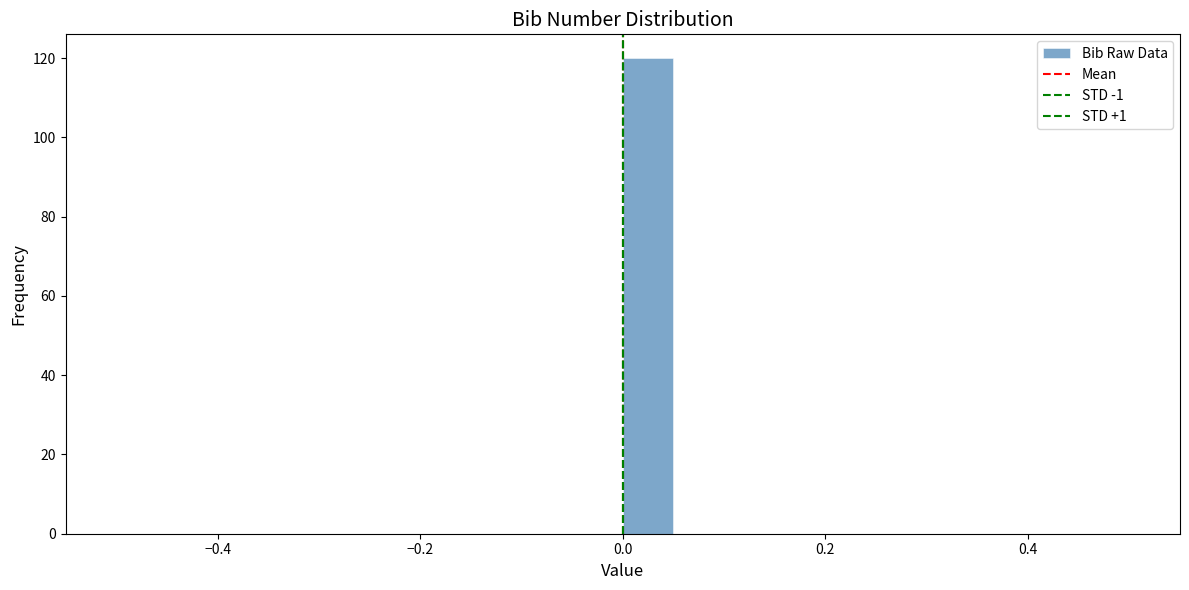

Read against the x-axis, roughly where is the centre of the tallest bar?

0.02